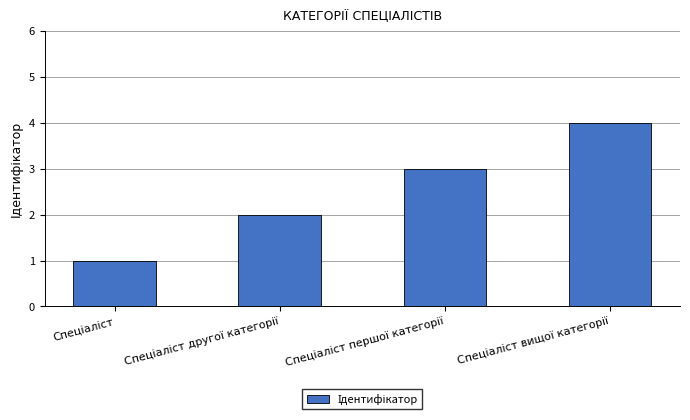

What is the maximum value shown in the chart?

4